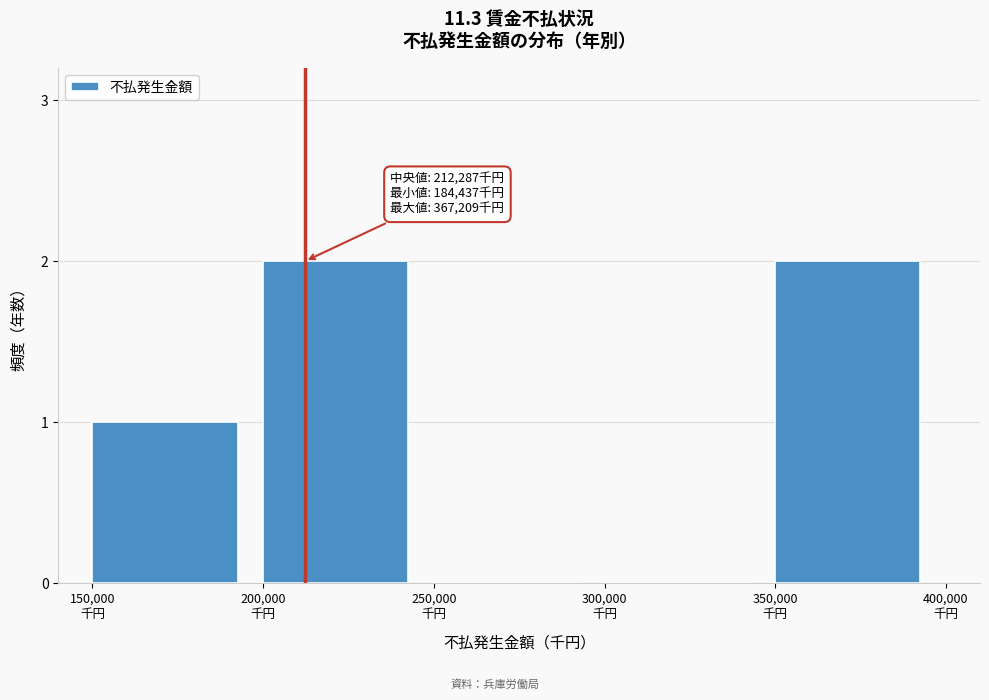

What is the sum of all values?

5